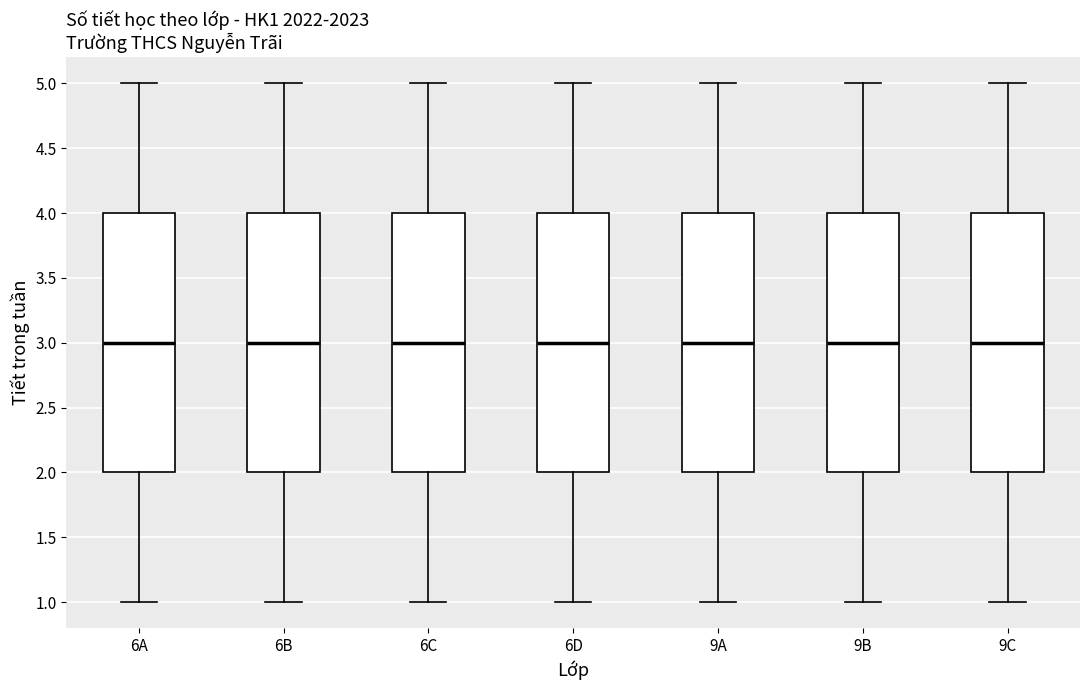

Where does the lower whisker of the box for 6D end on the y-axis? The values are not printed on the chart, so give them approximately, as read against the axis.

1